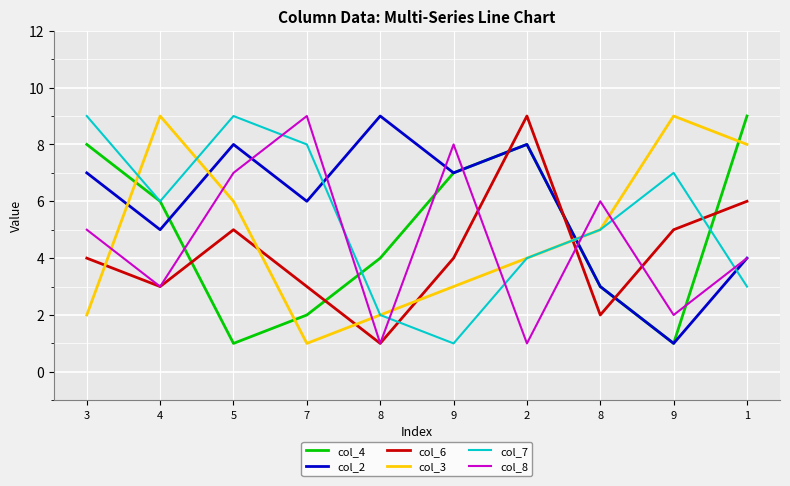

Is this an area chart (filled region under the line)?

No